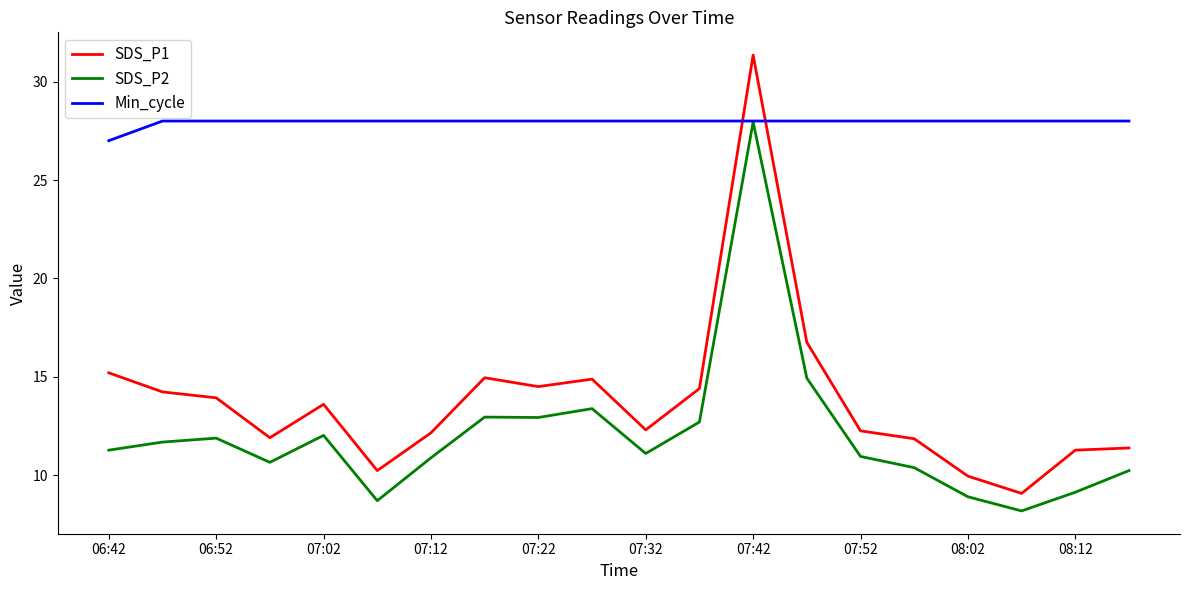

How many distinct data groups are displayed?

3